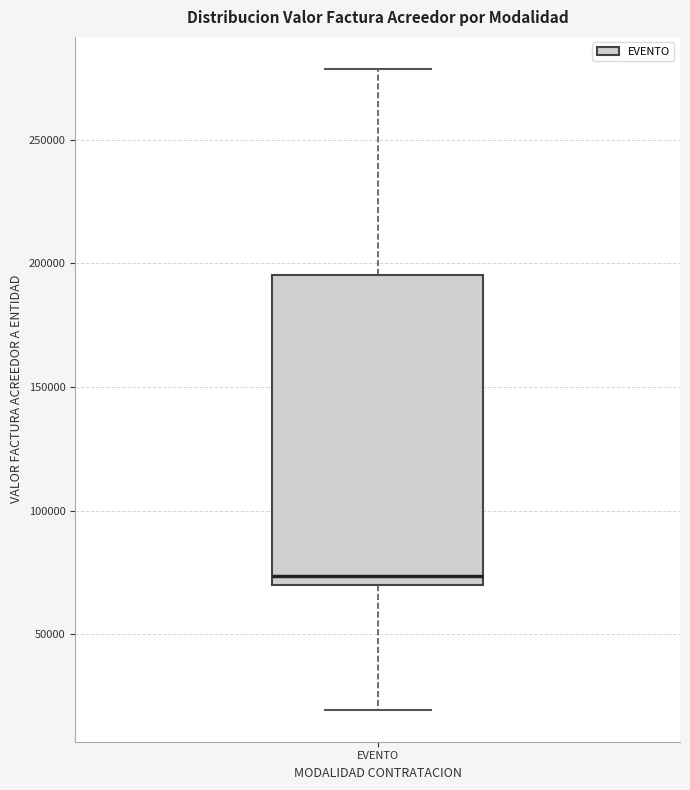

Read this box plot against the y-axis: the position of the median line, the range covered by the box, and the ends of both whiskers. The values are not printed on the chart, so give them approximately, as read against the axis.

median 75000, box 70000 to 195000, whiskers 20000 to 280000